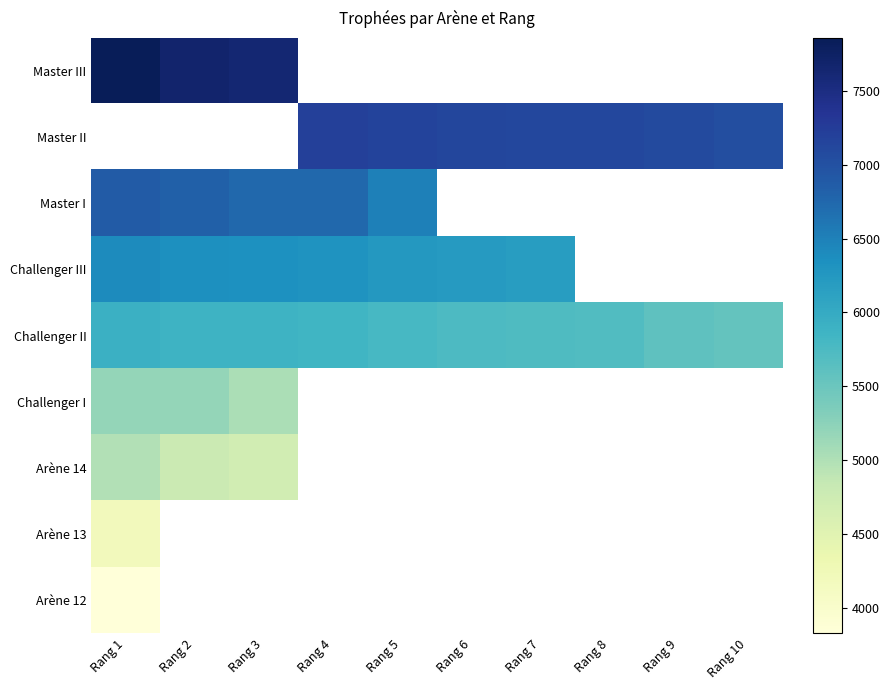

Is it true that Challenger II equals 1353.3 at Rang 10?

False